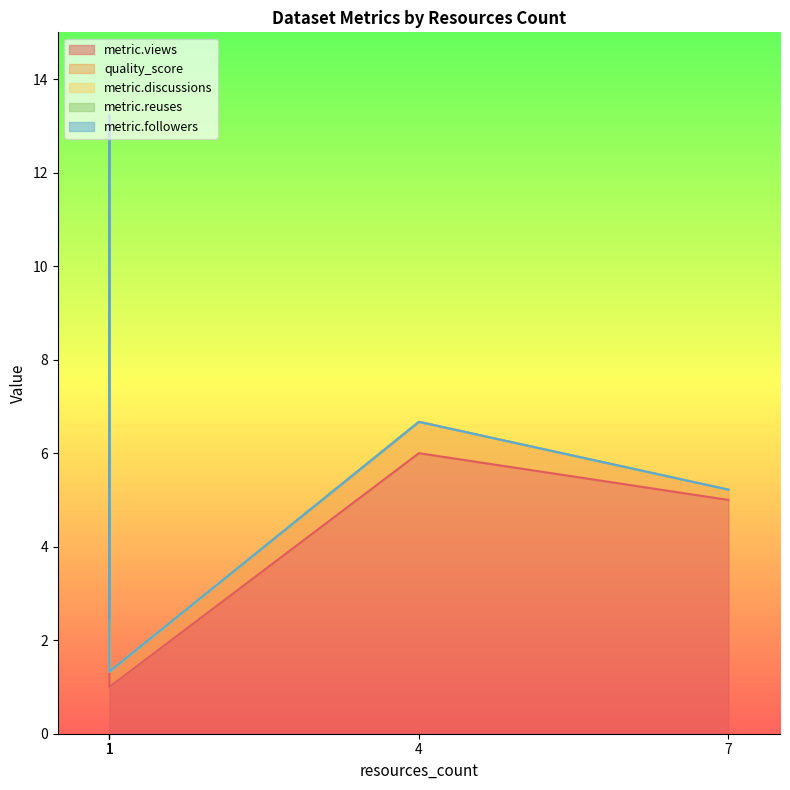

Does the chart have visible grid lines?

No